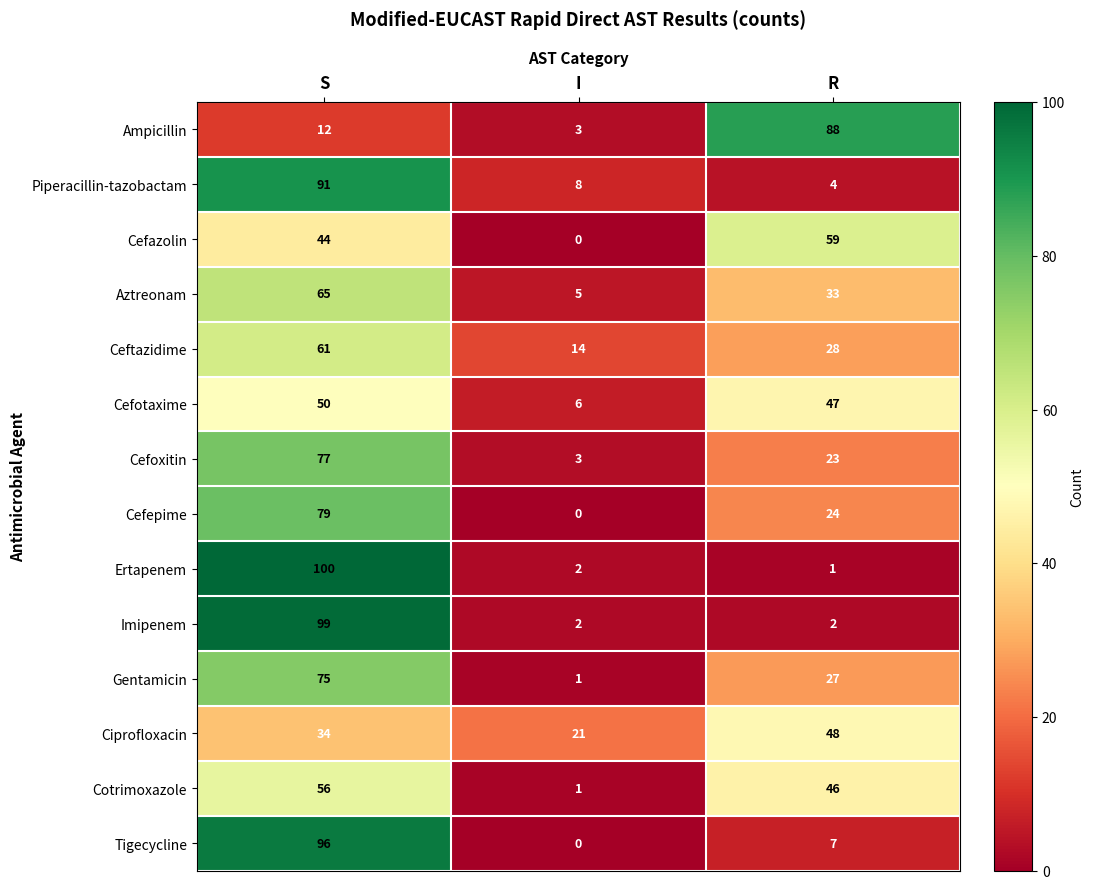

What is the total value across all series at S?

939